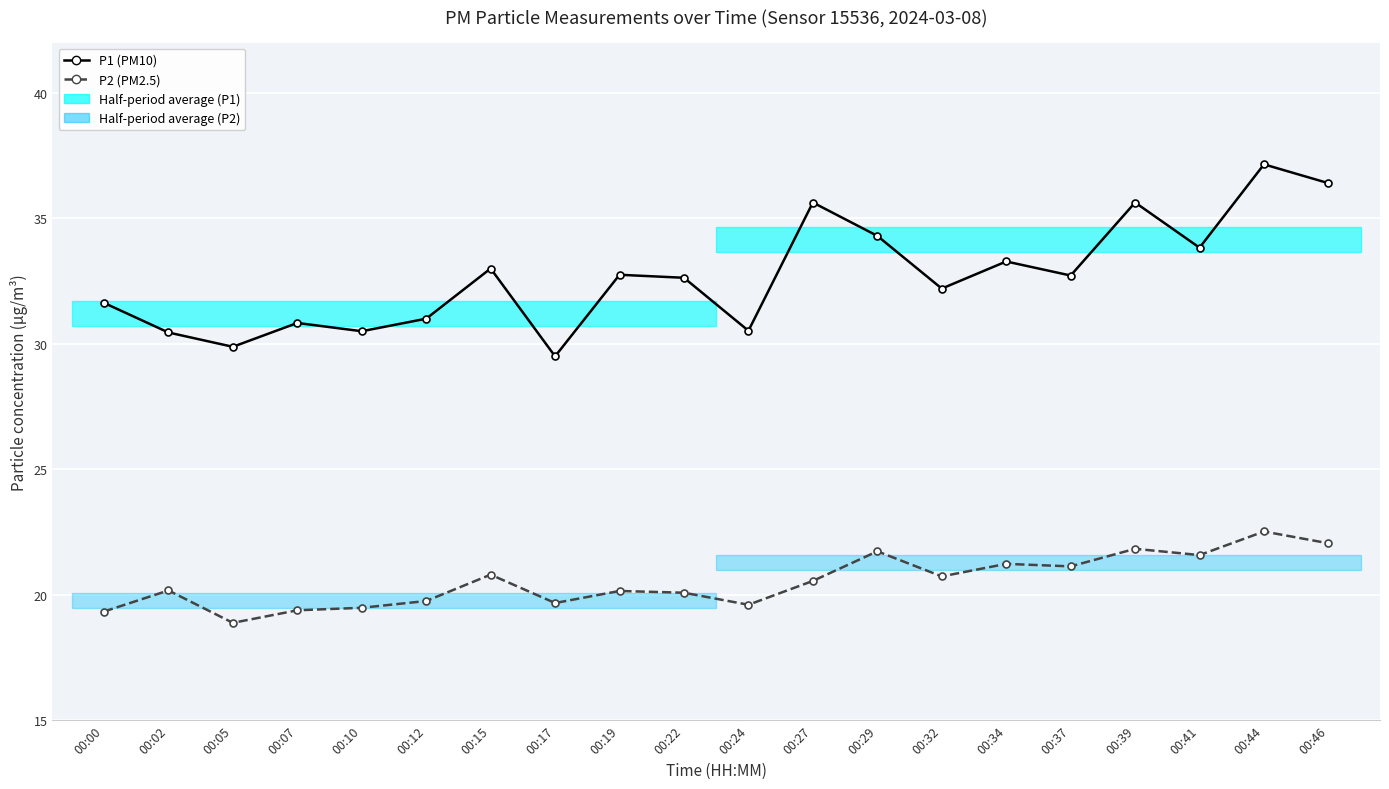

Is the value of P2 (PM2.5) at 00:05 greater than the value of P1 (PM10) at 00:37?

No